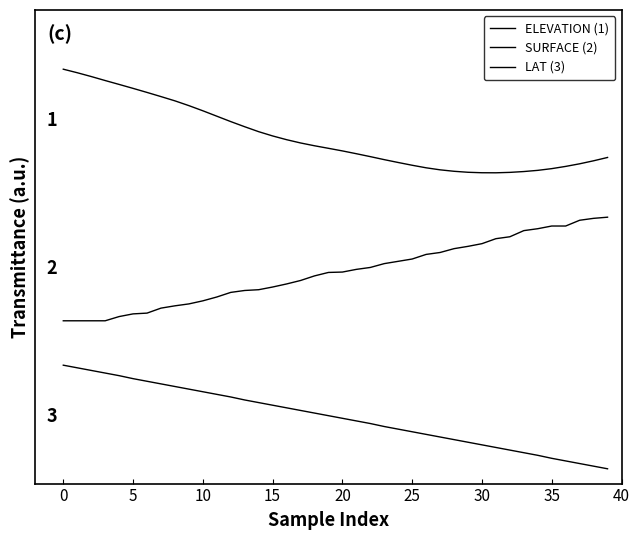

Does the chart have visible grid lines?

No